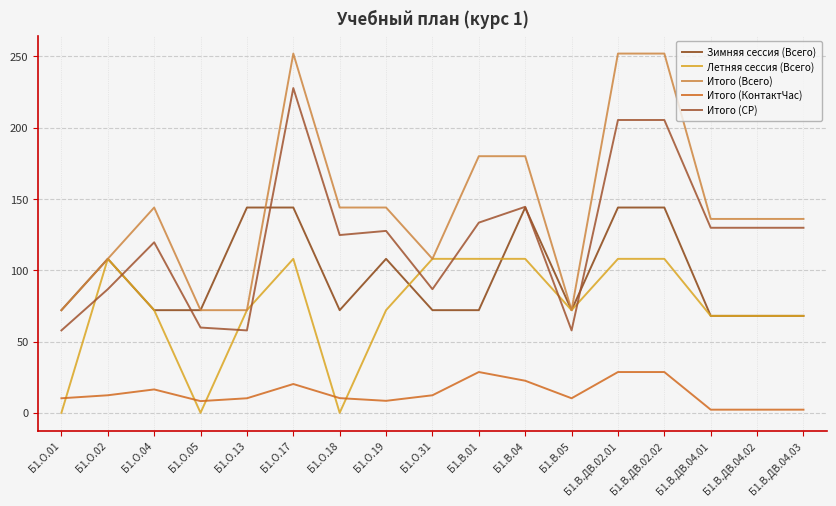

How many data points in Итого (КонтактЧас) are above 10?

12